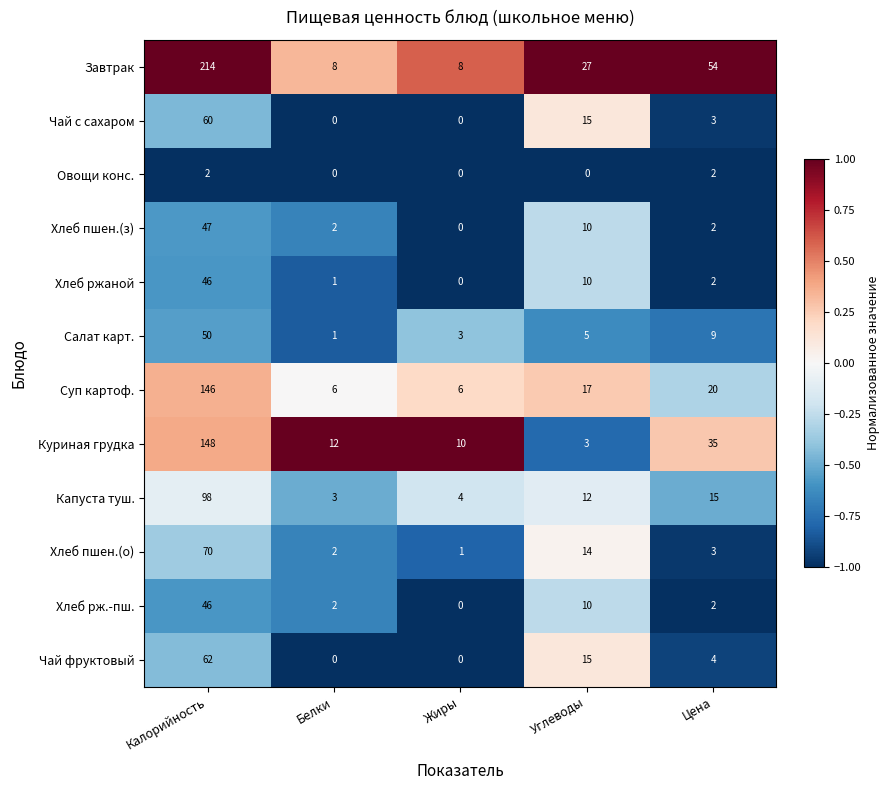

What is the total value across all series at Углеводы?

138